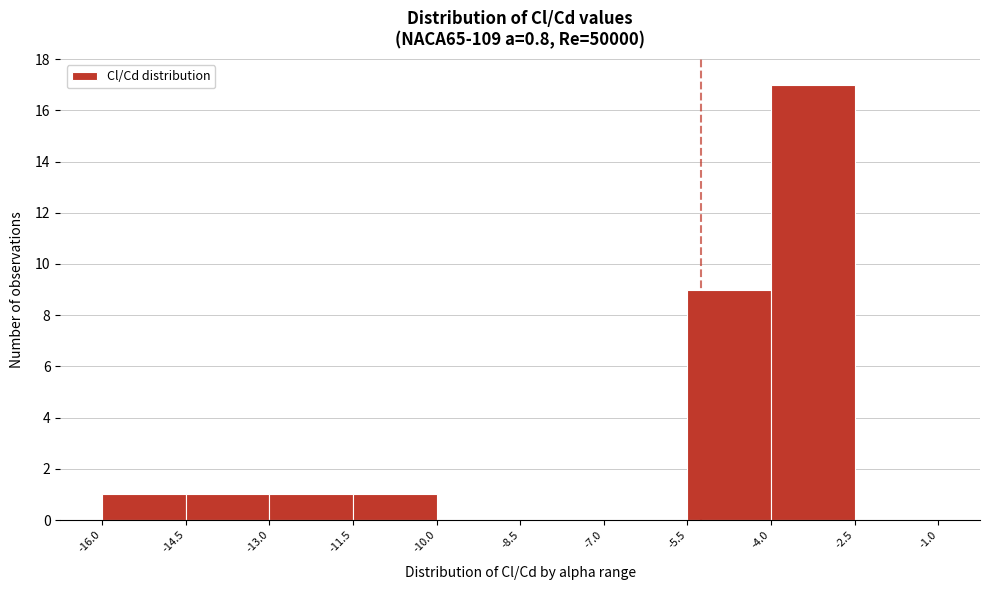

Reading left to right, list every bar in this chart as the range it spans on the x-axis followed by its height. The values are not printed on the chart, so give them approximately, as read against the axis.

-16.0 to -14.5: 1
-14.5 to -13.0: 1
-13.0 to -11.5: 1
-11.5 to -10.0: 1
-10.0 to -8.5: 0
-8.5 to -7.0: 0
-7.0 to -5.5: 0
-5.5 to -4.0: 9
-4.0 to -2.5: 17
-2.5 to -1.0: 0